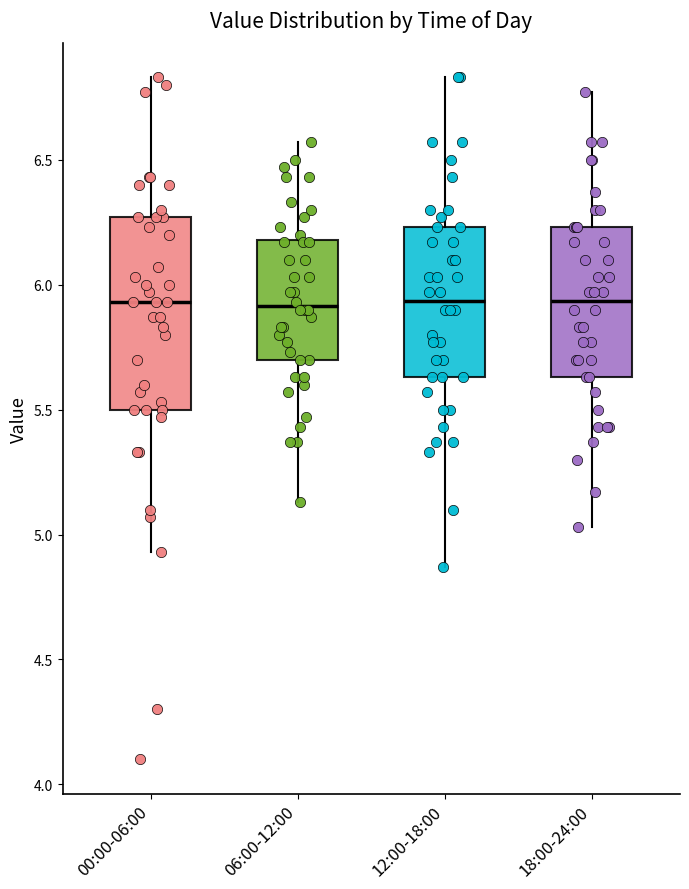

Reading left to right, read every box against the y-axis: the position of its median line, the range the box covers, and the ends of its whiskers. The values are not printed on the chart, so give them approximately, as read against the axis.

00:00-06:00: median 5.95, box 5.50 to 6.25, whiskers 4.95 to 6.85
06:00-12:00: median 5.90, box 5.70 to 6.20, whiskers 5.15 to 6.55
12:00-18:00: median 5.95, box 5.65 to 6.25, whiskers 4.85 to 6.85
18:00-24:00: median 5.95, box 5.65 to 6.25, whiskers 5.05 to 6.75